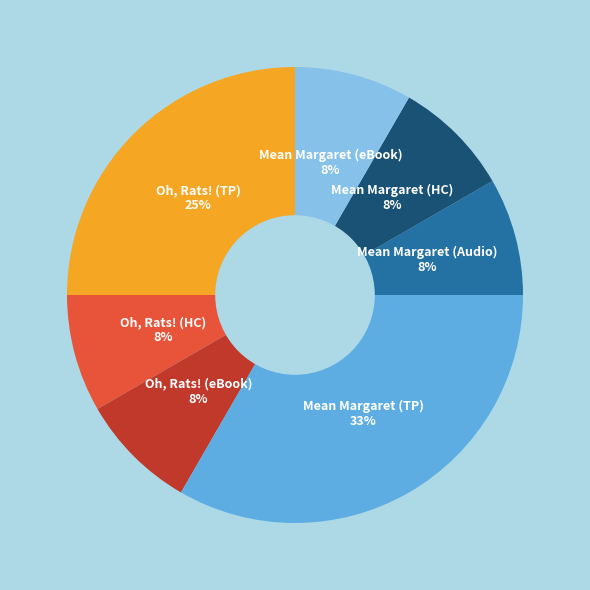

Is there any slice that represents more than half of the pie?

No